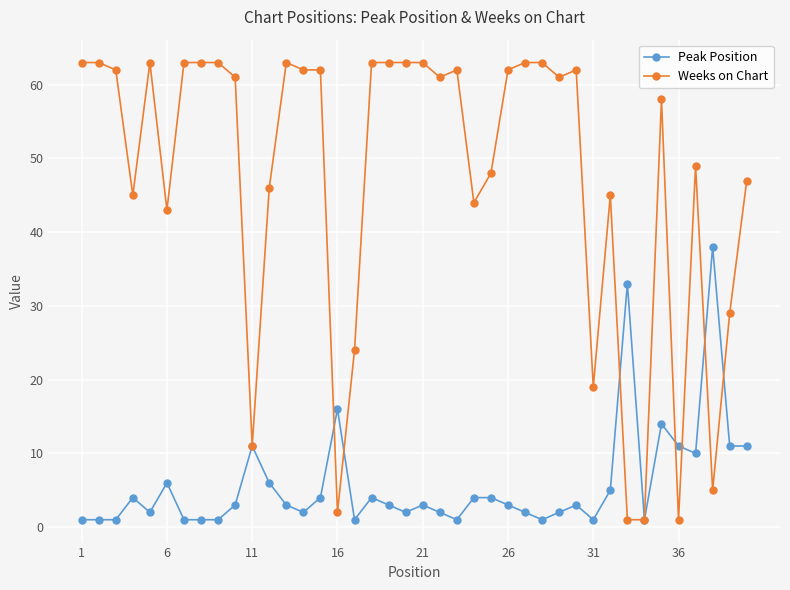

What is the value of the Weeks on Chart point at the 3rd from the left?

62